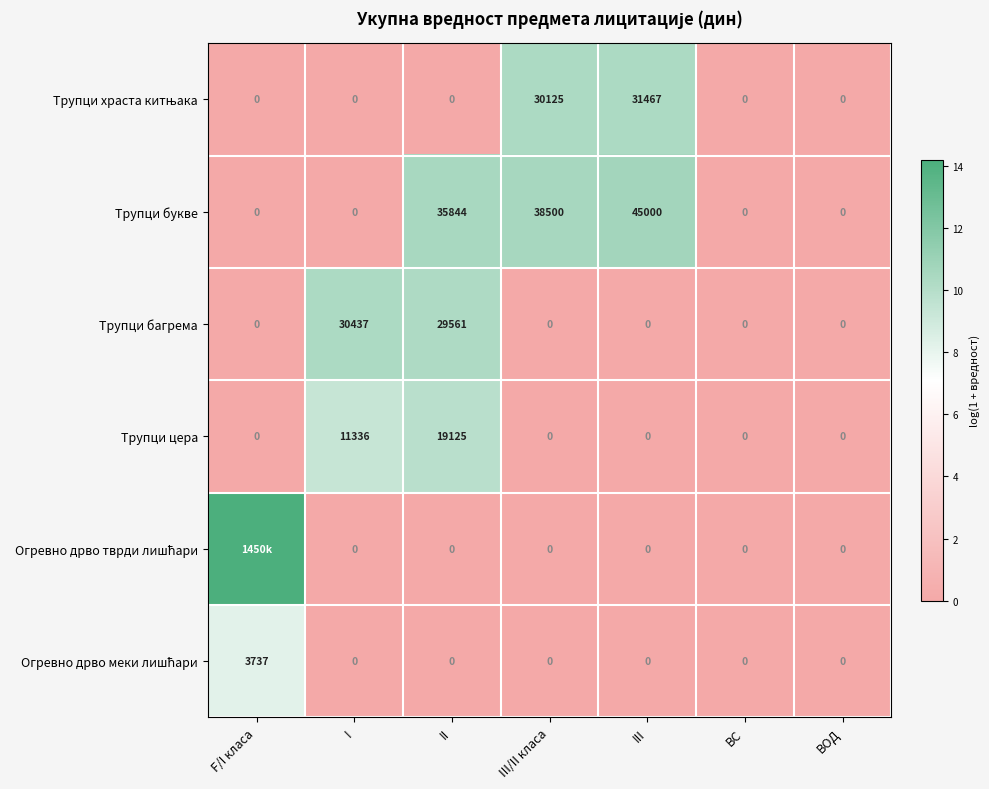

Which series changed the most between I and III/II класа?

Трупци букве